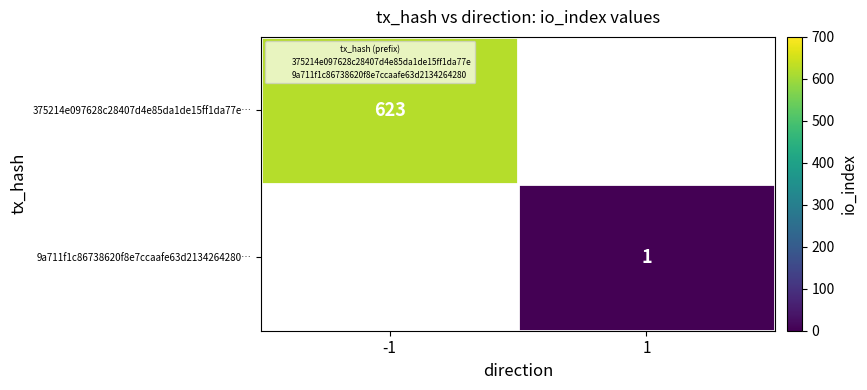

Which has a higher value, 1 or -1?

-1